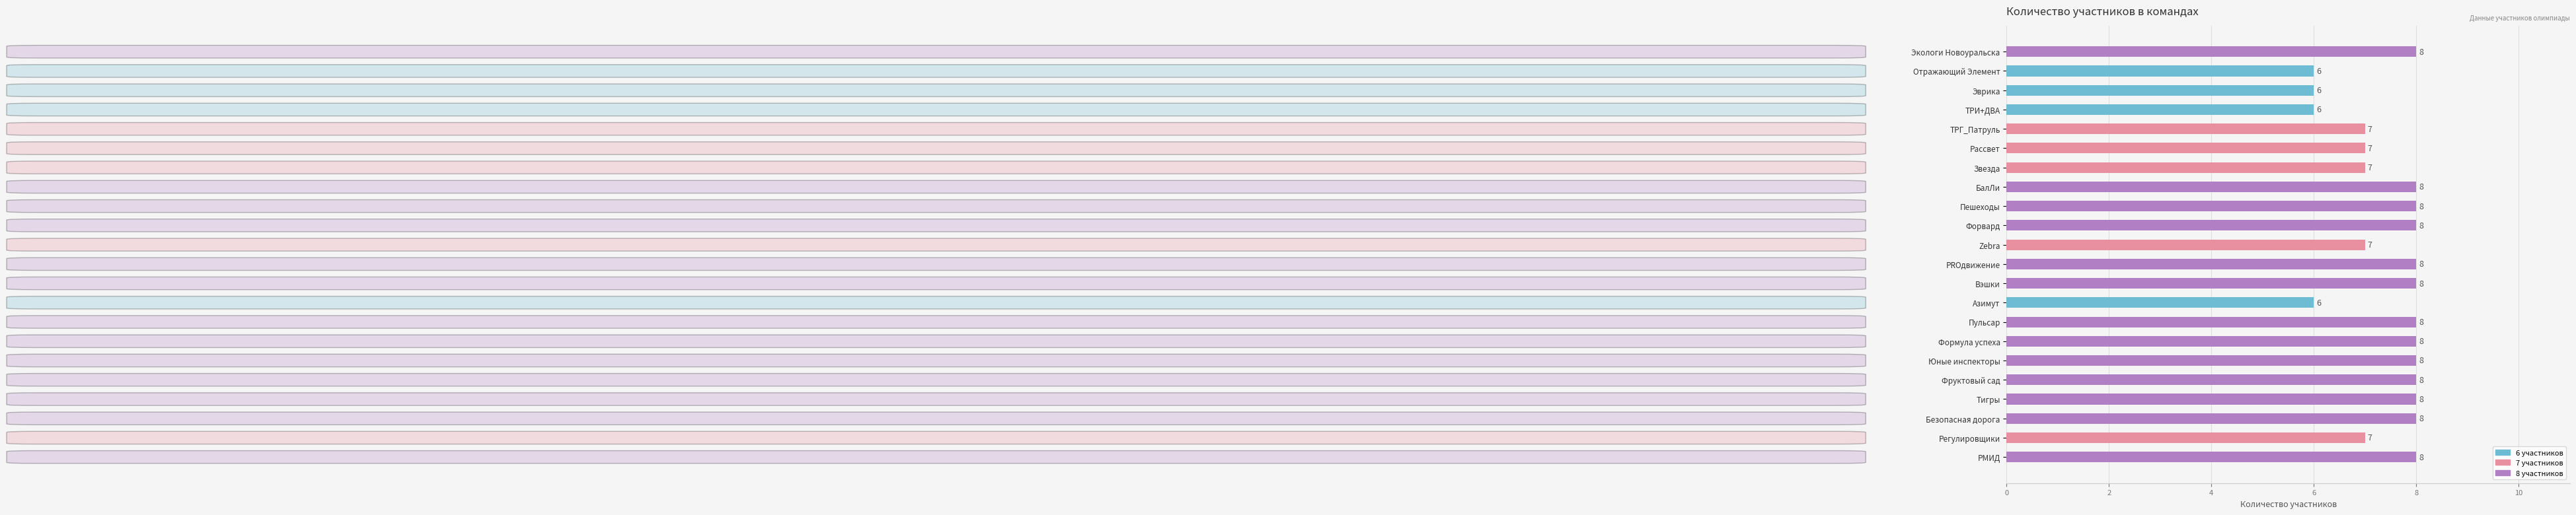

What is the maximum value shown in the chart?

8